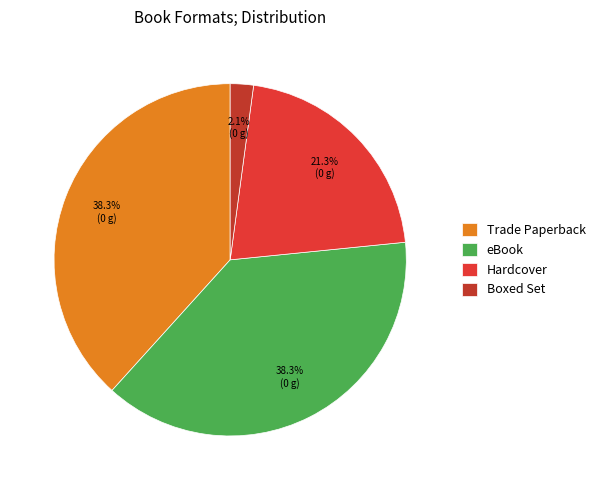

Is eBook the majority of the pie?

No